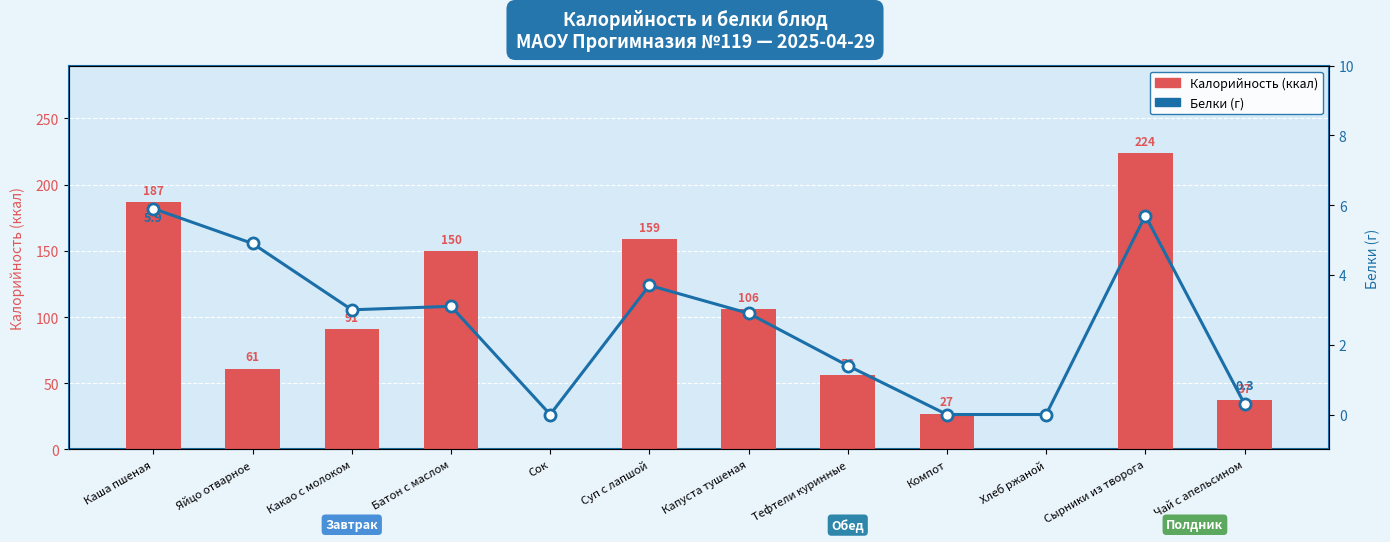

Count the number of categories in the chart.

12